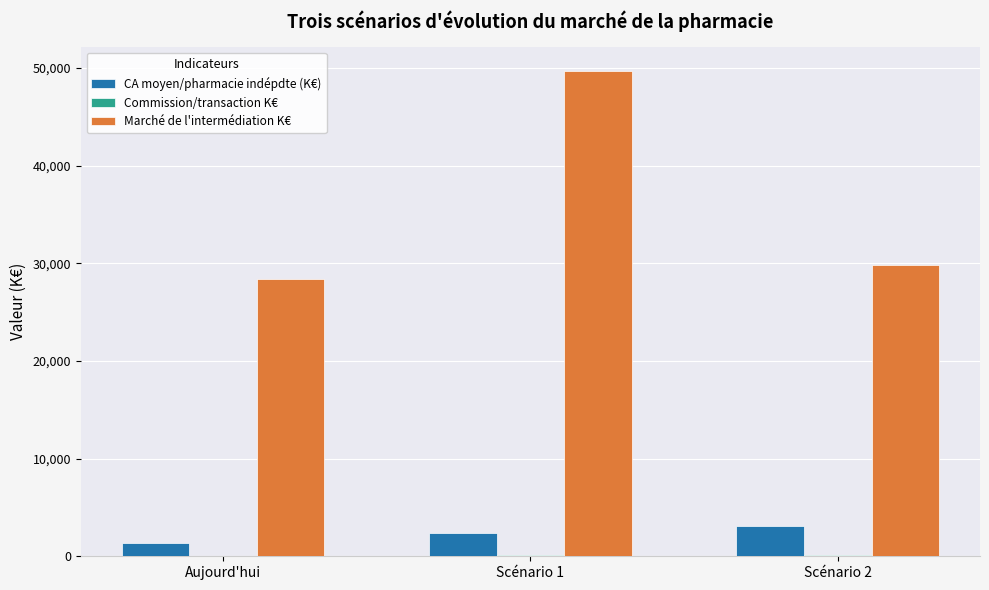

What is the maximum value shown in the chart?

49665.0